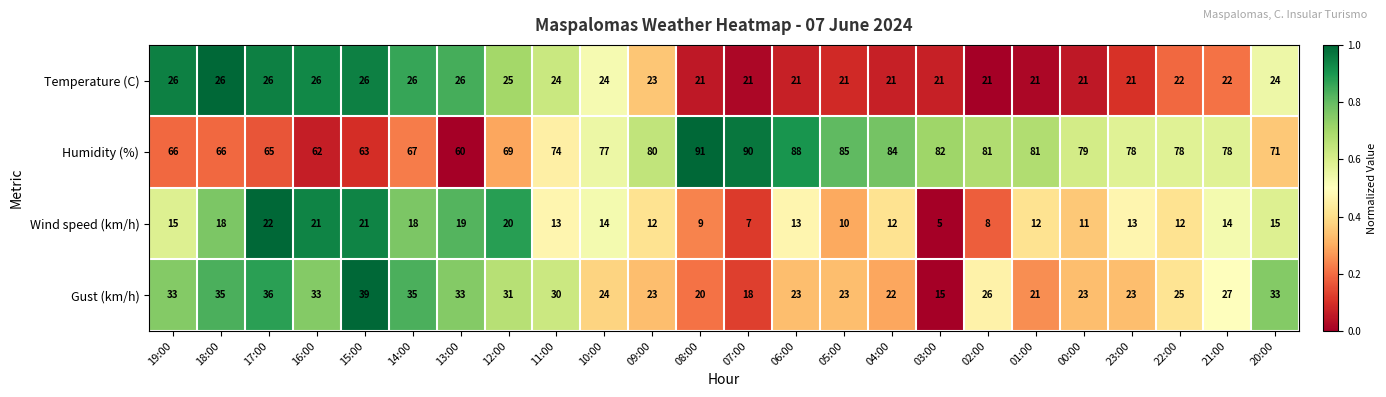

What is the difference between the maximum and second lowest values in the Humidity (%) series?

29